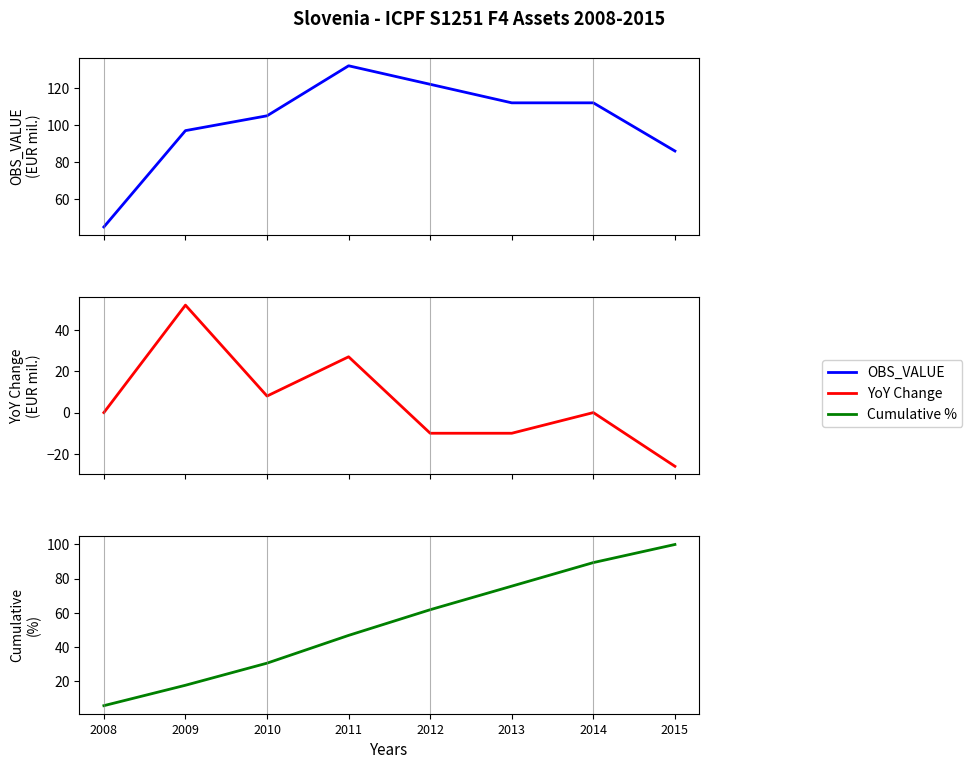

Which series has the largest range (max minus min)?

Cumulative %